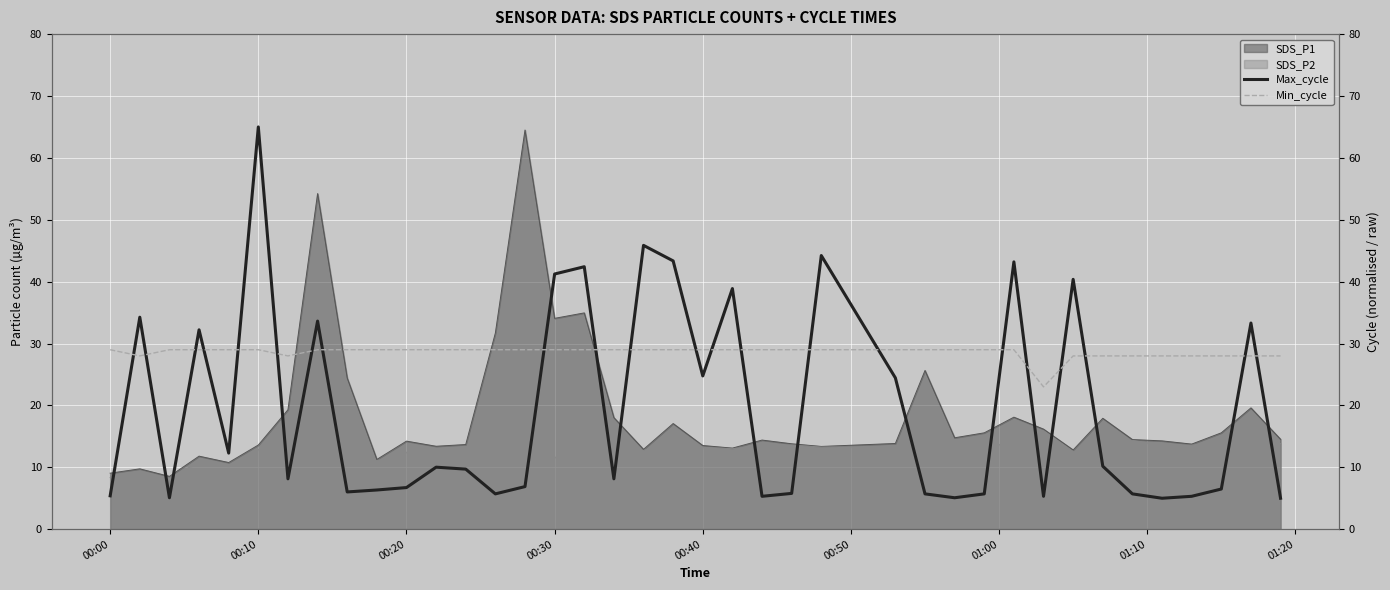

Where is Min_cycle nearest to the value 26?

00:10